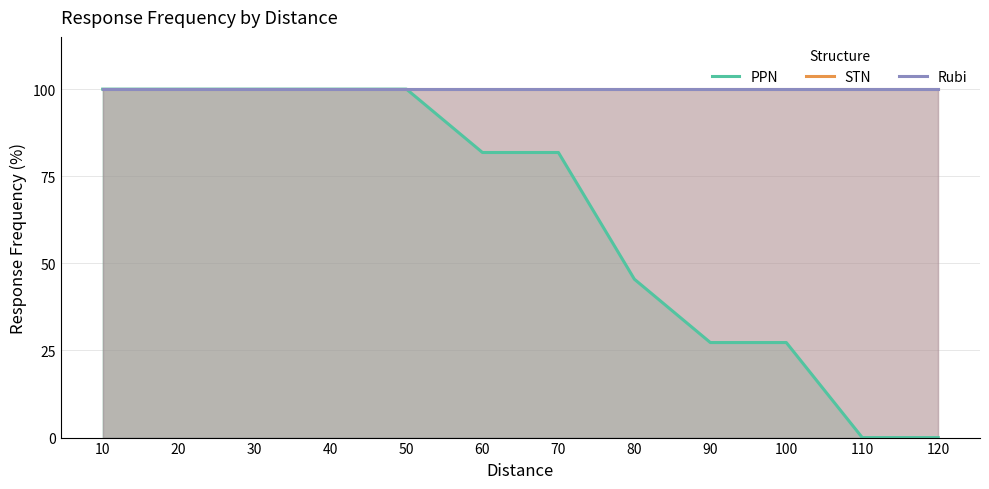

Between 90 and 120, which series saw the biggest shift?

PPN